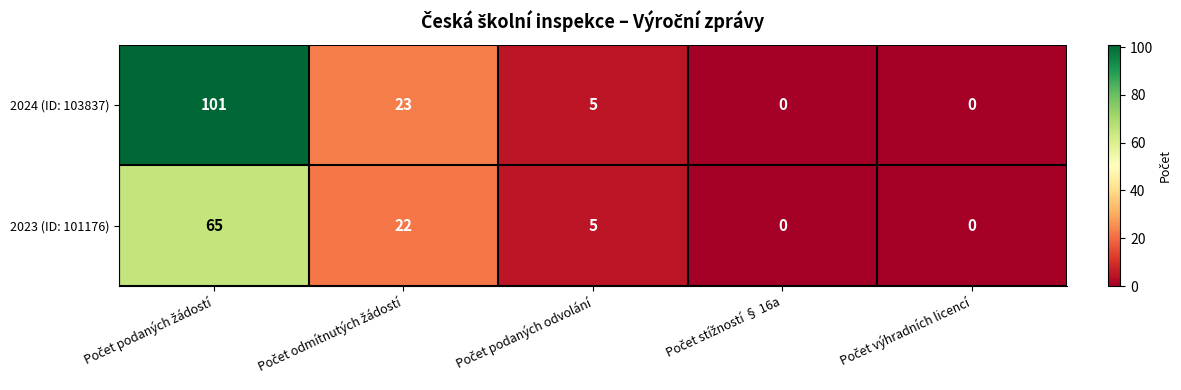

What is the maximum value for 2023 (ID: 101176)?

65